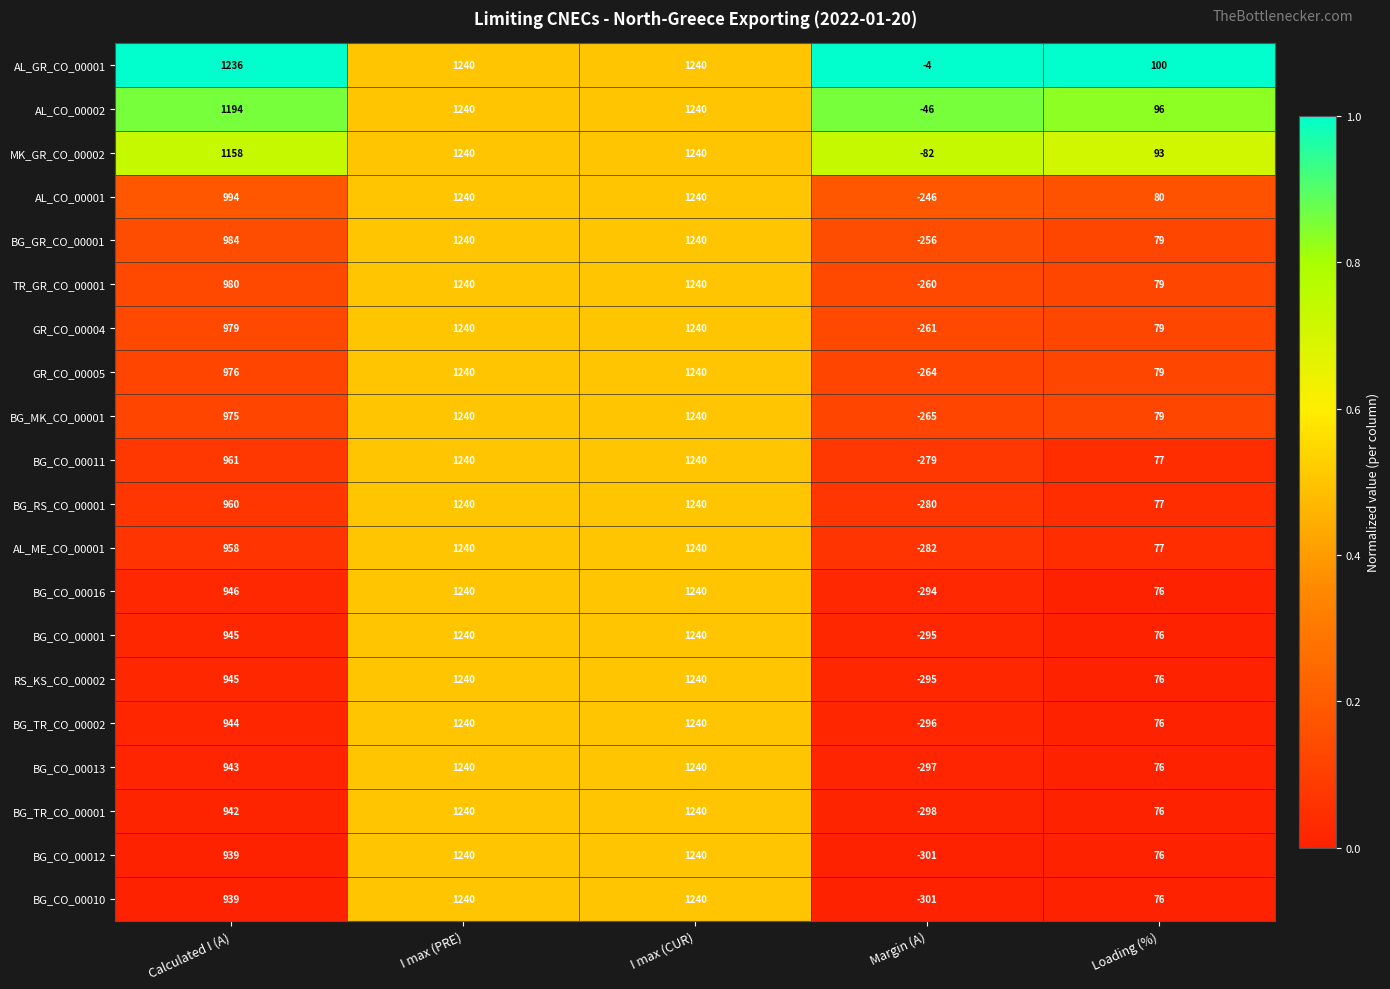

Read the AL_CO_00001 value at I max (CUR).

1240